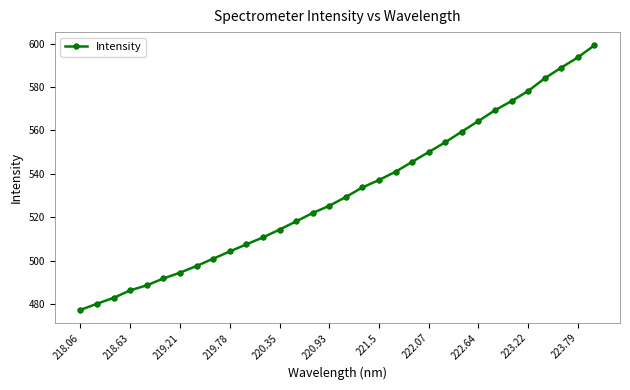

What is the minimum value shown in the chart?

477.3